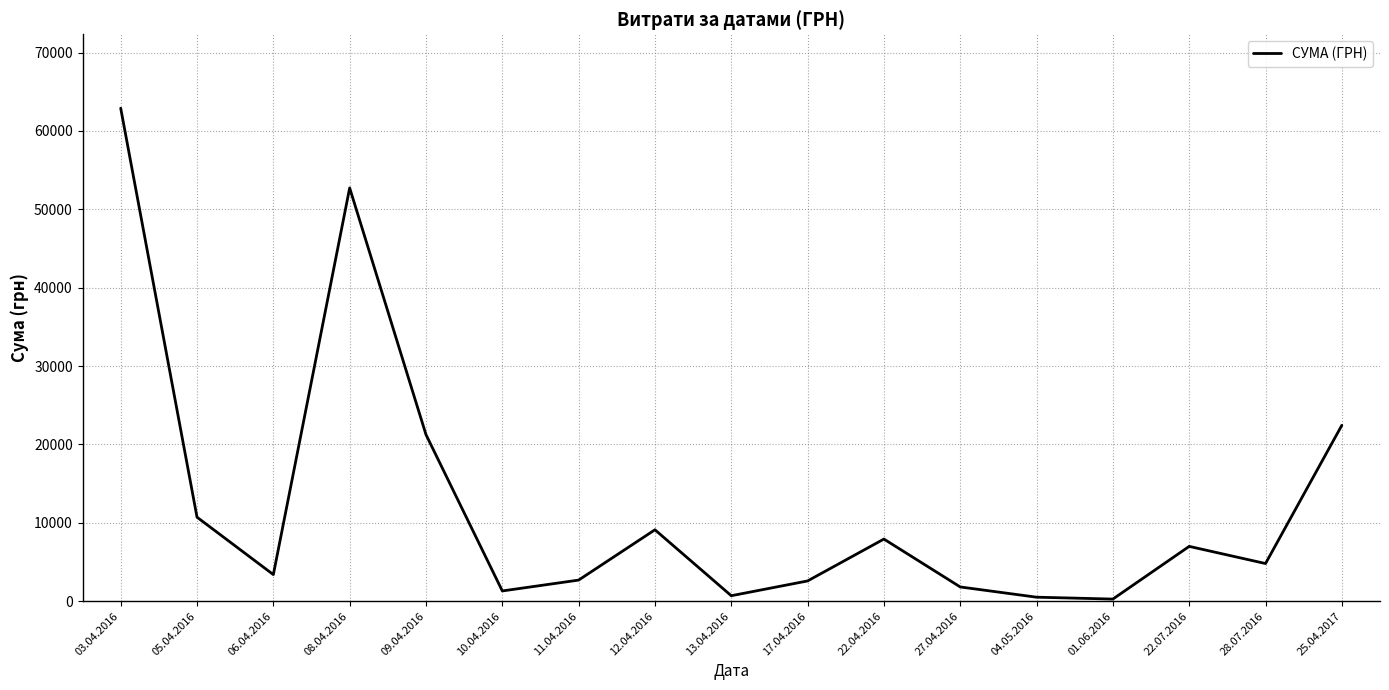

What is the average value?

12475.5